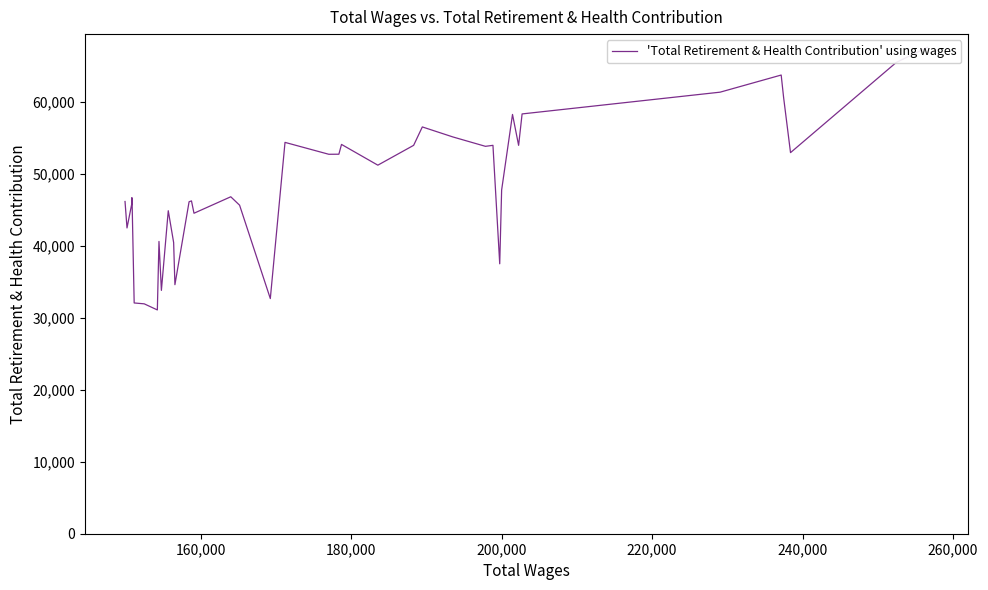

How many interior local valleys (lower than both neighbors) does the data have?

12